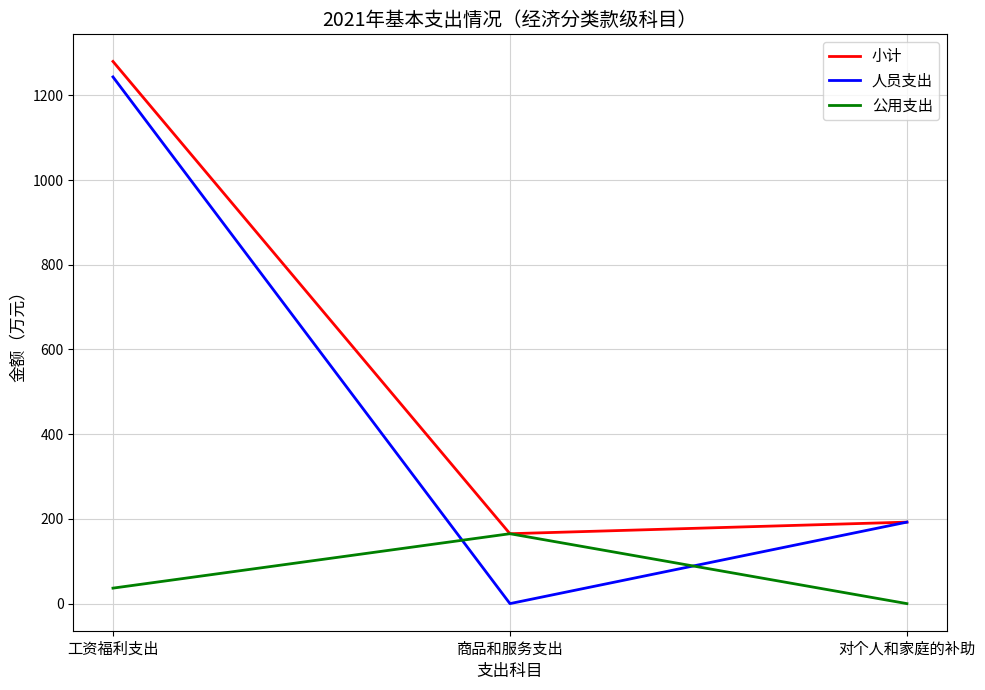

How many positive values does the 人员支出 series have?

2